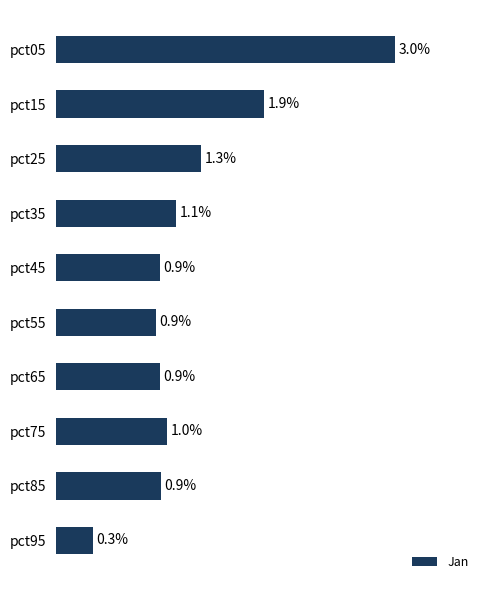

Which has a higher value, pct15 or pct55?

pct15